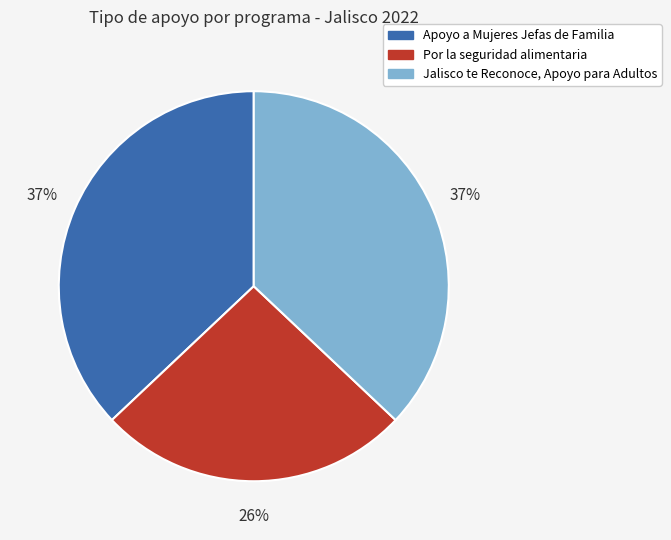

Combined, do Jalisco te Reconoce, Apoyo para Adultos and Apoyo a Mujeres Jefas de Familia account for over 50%?

Yes